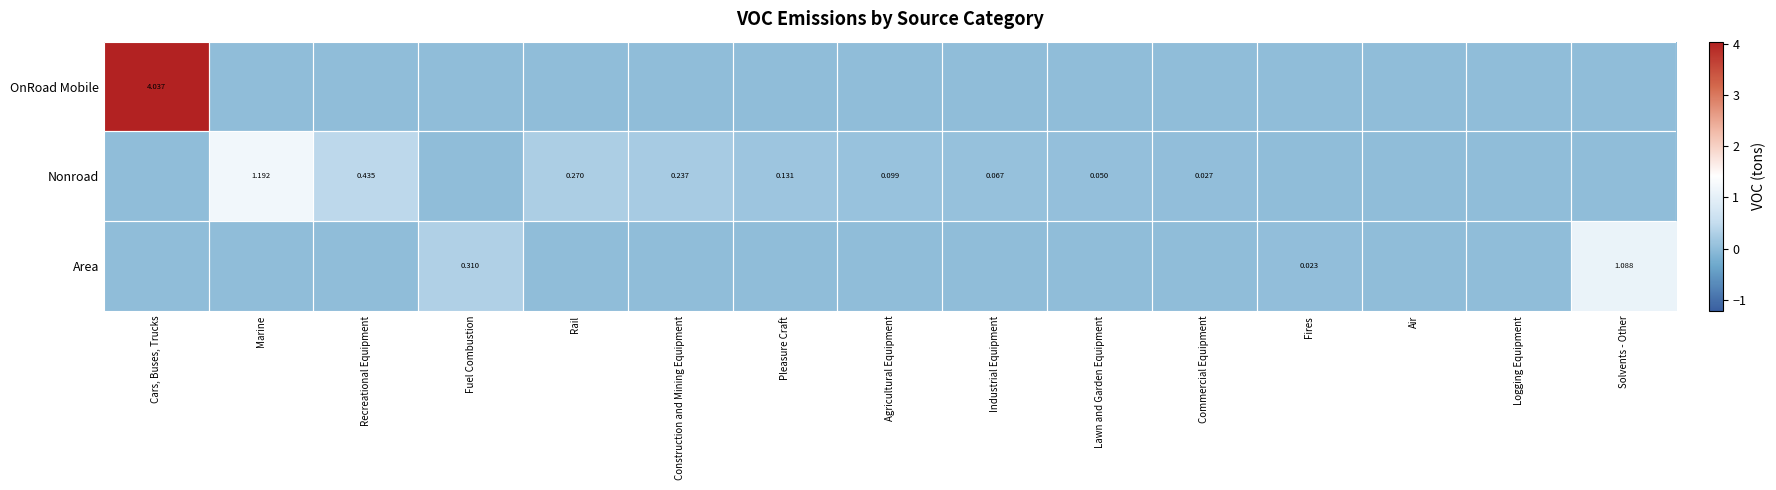

What is the total value across all series at Solvents - Other?

1.1